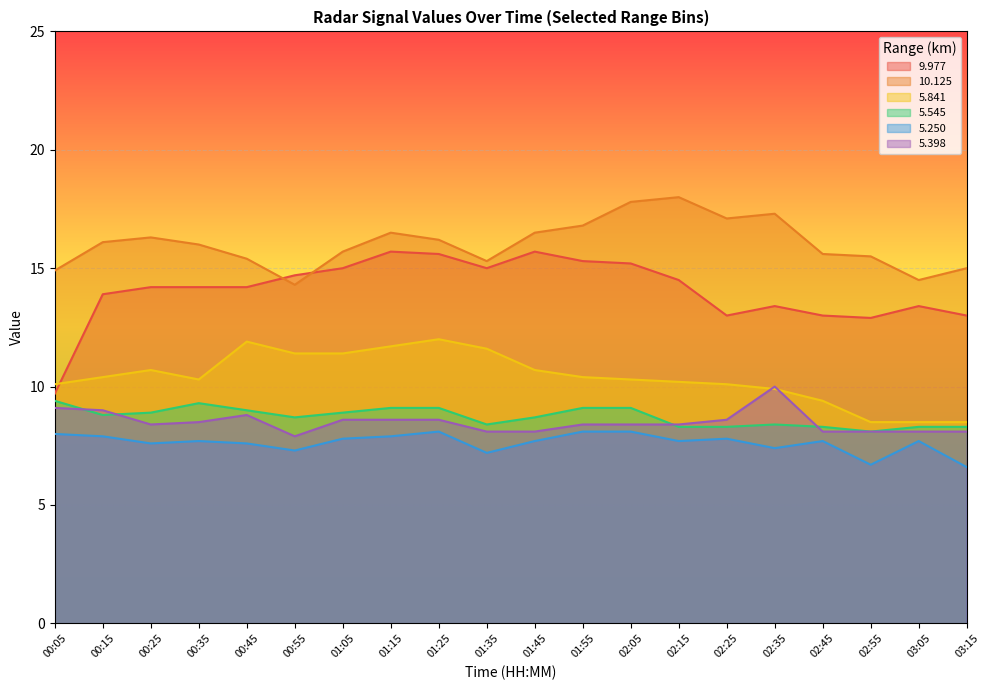

Which series ends up on top after the final intersection of   5.398 and   5.841?

  5.841